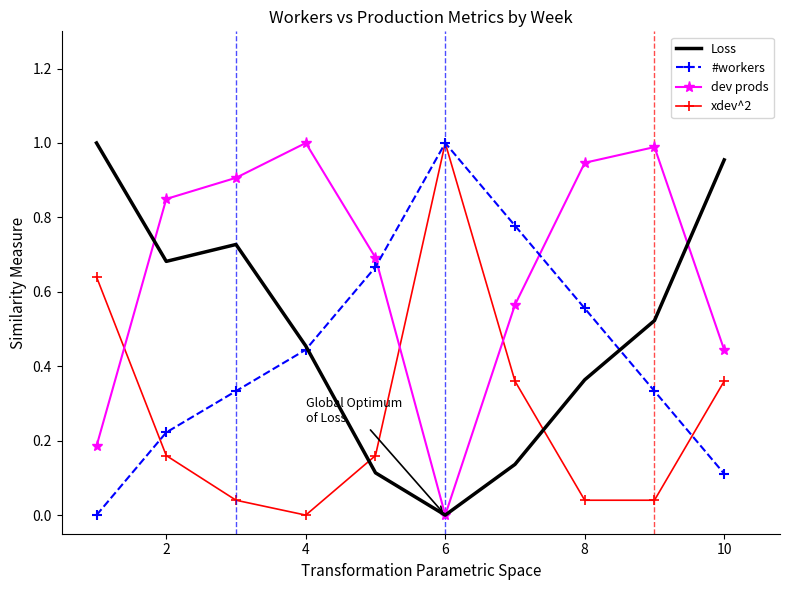

Which series has the largest total across all categories?

dev prods